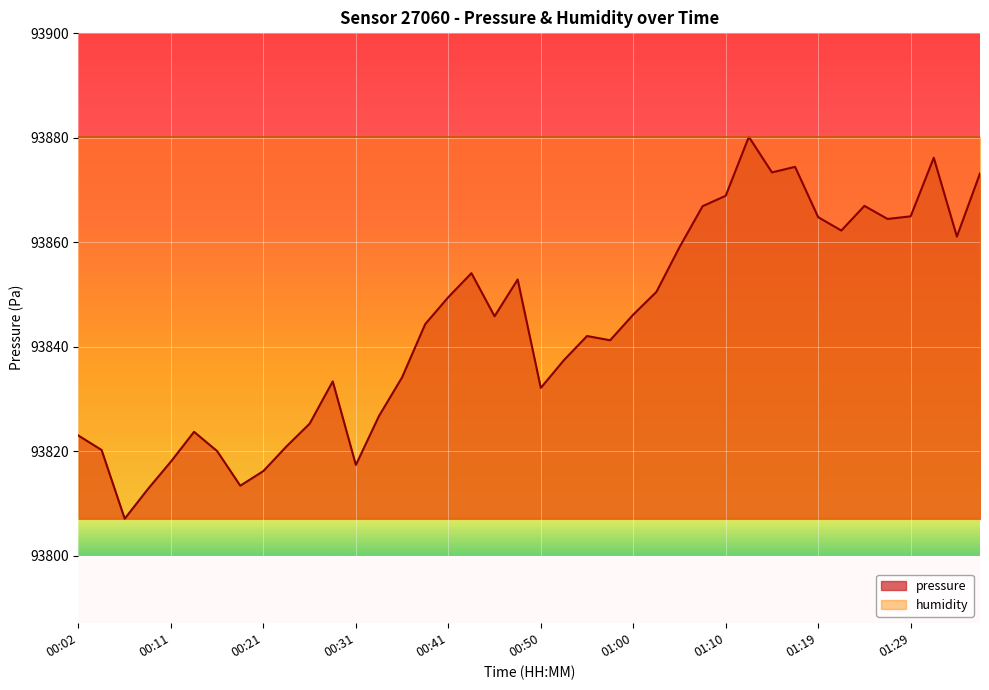

What value does the data have at 01:22?

93862.2